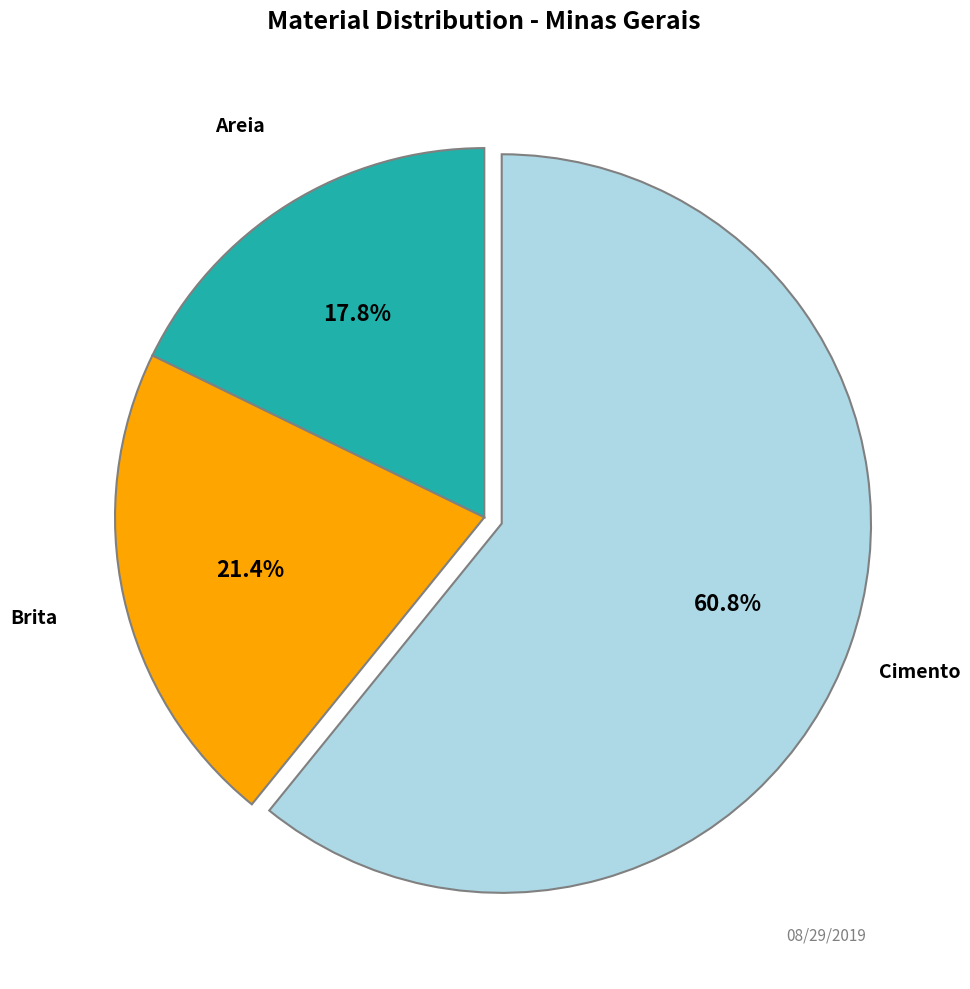

Approximately how many times larger is the value at Areia compared to Cimento?

0.3